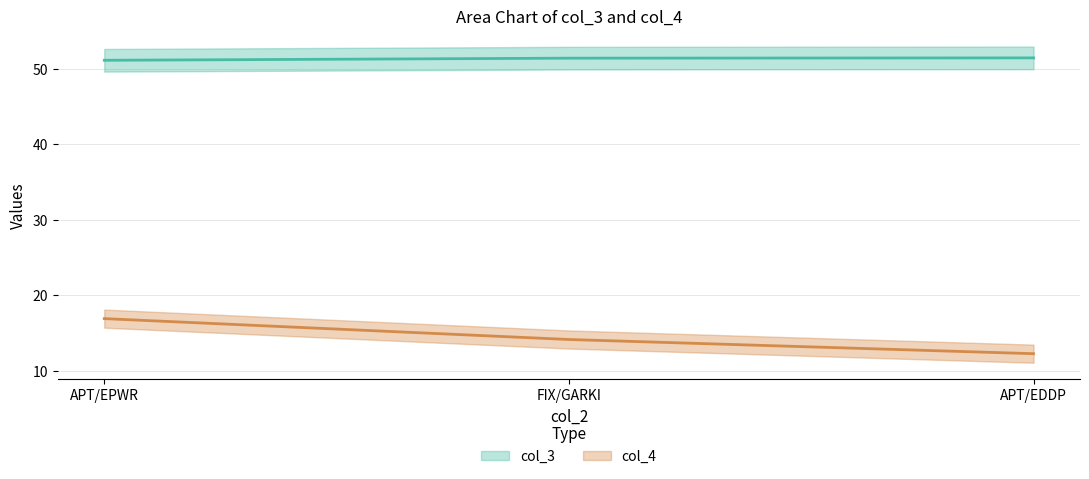

Rank the categories by col_4 (line) value from highest to lowest.

APT/EPWR, FIX/GARKI, APT/EDDP